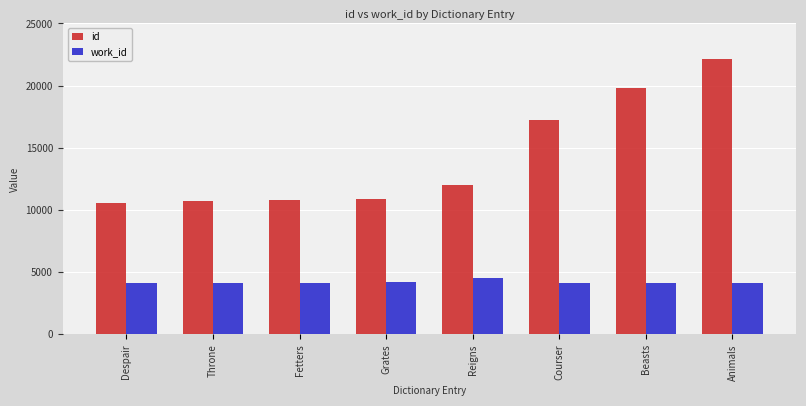

Which category has the highest value in the id series?

Animals